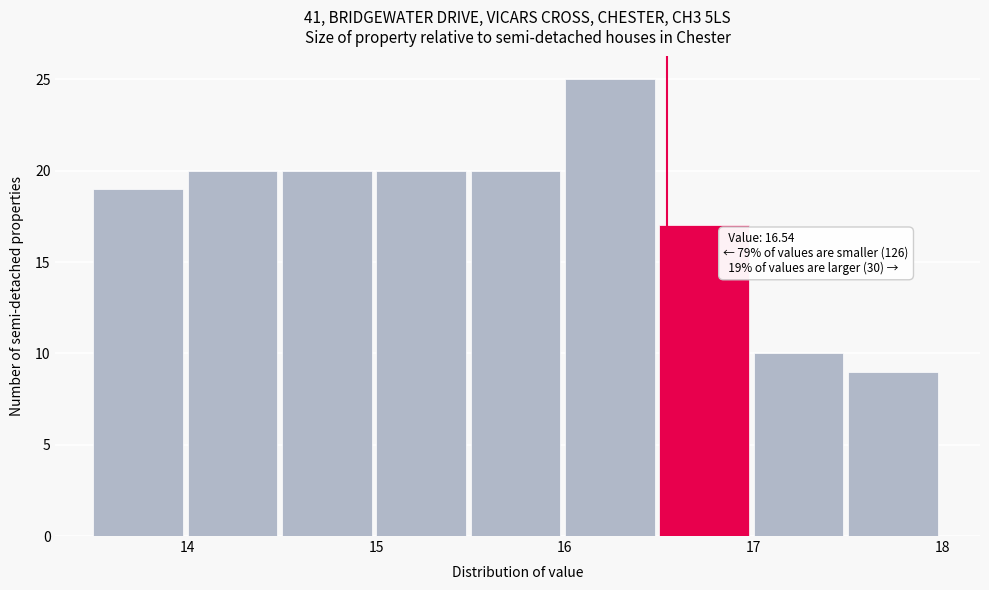

Which range on the x-axis has the tallest bar?

16.0 to 16.5